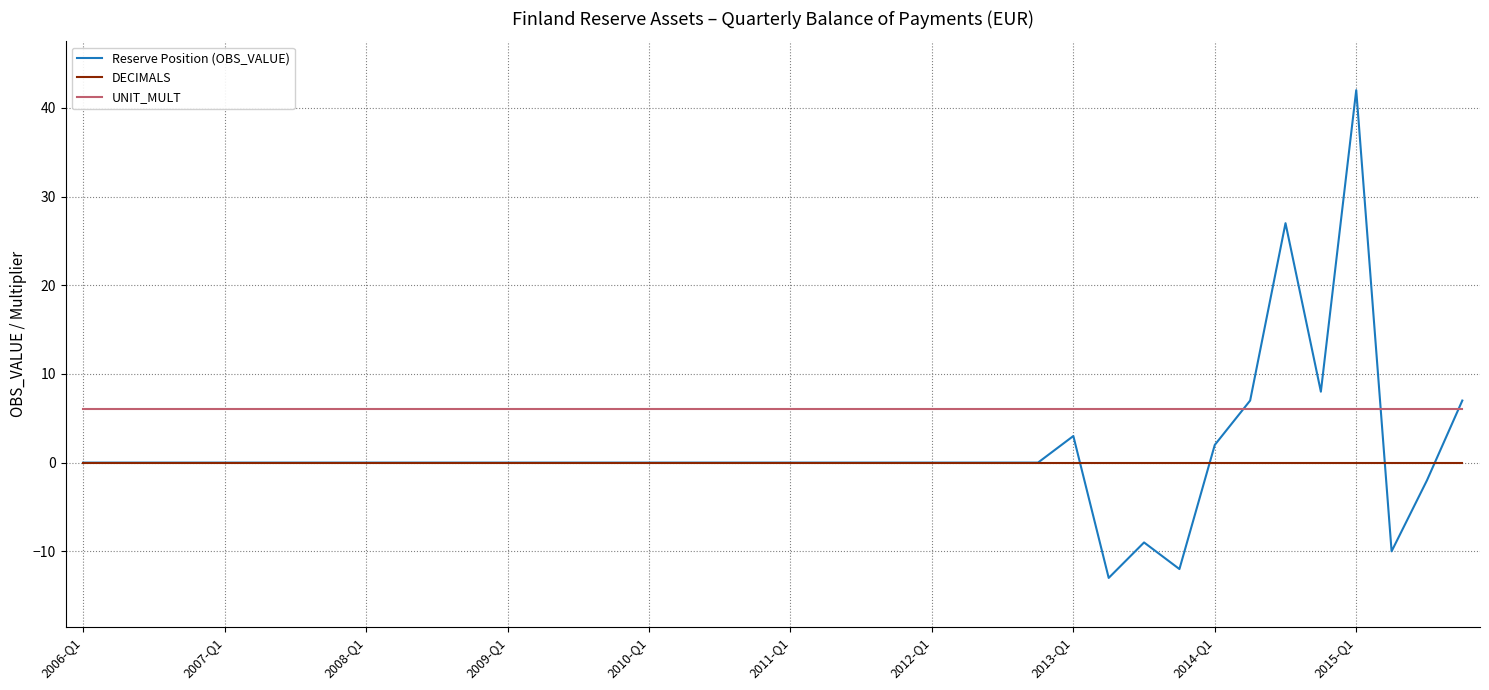

Which series has the widest spread of values?

Reserve Position (OBS_VALUE)